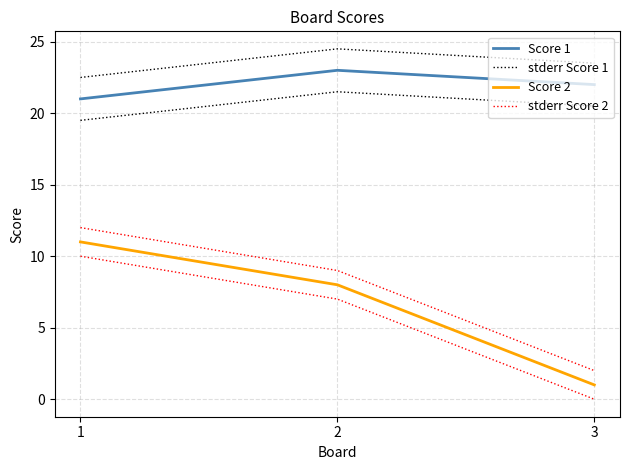

How many lines are shown in the chart?

4